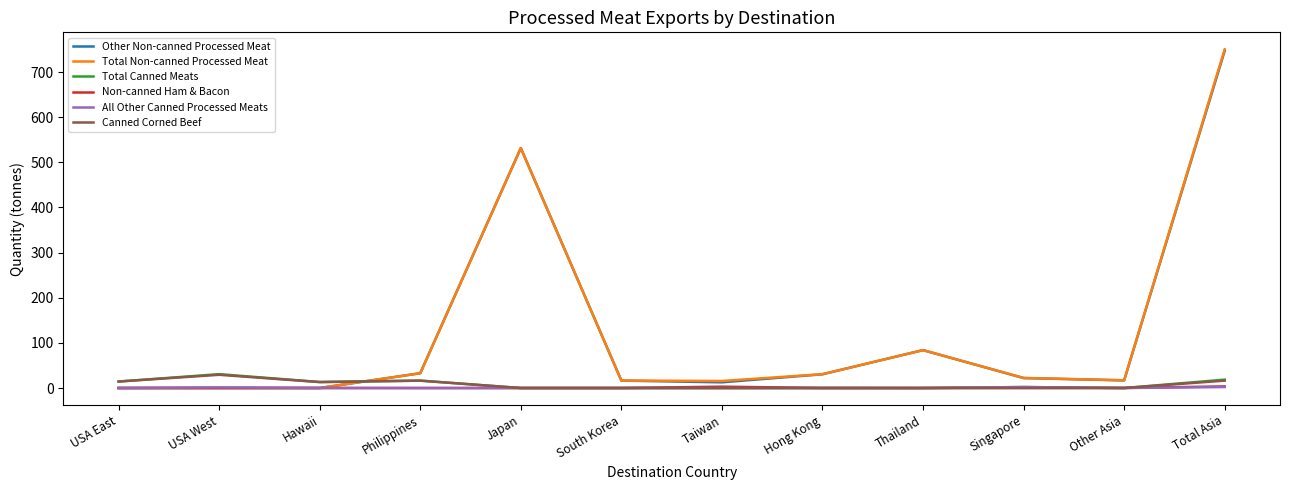

Which series has the largest range (max minus min)?

Total Non-canned Processed Meat